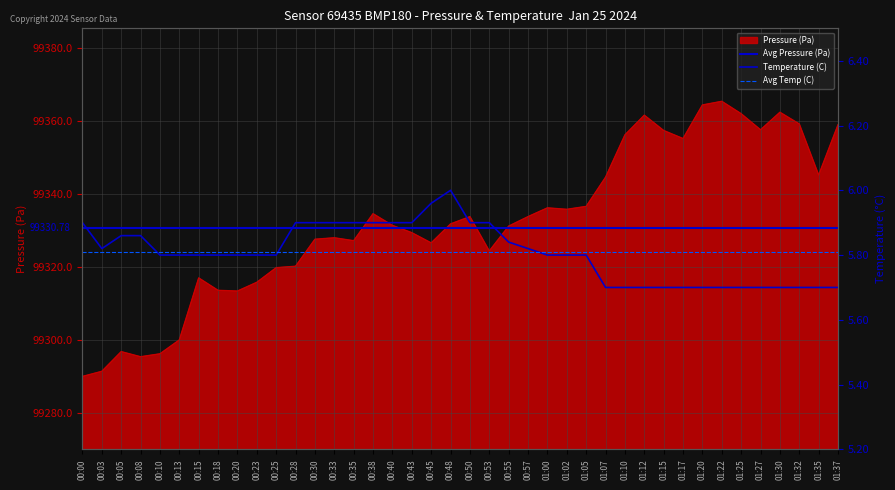

At 00:53, list the series in order from largest to smallest.

Pressure (Pa), Temperature (C)